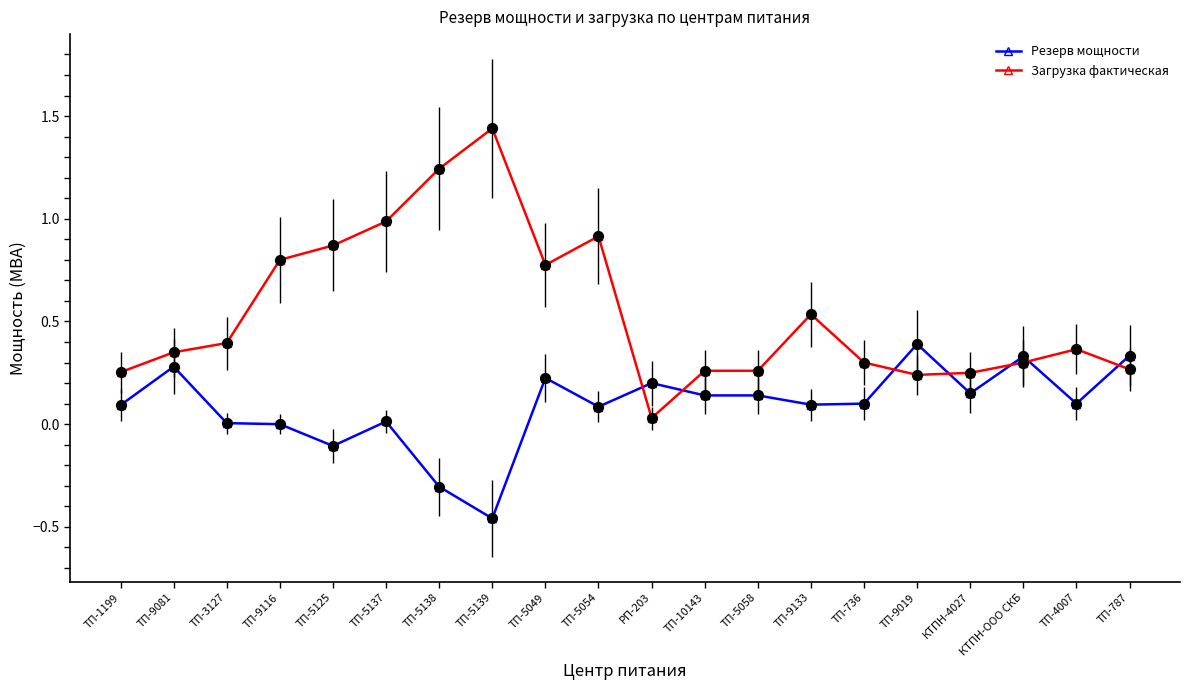

Is the value of Резерв мощности at ТП-736 greater than the value of Загрузка фактическая at КТПН-ООО СКБ?

No